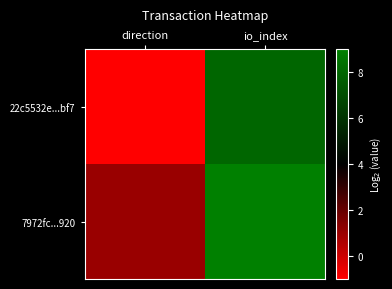

Reading right to left, transcribe all the data shown in this chart.

22c5532e...bf7: io_index=8	direction=-1
7972fc...920: io_index=9	direction=1